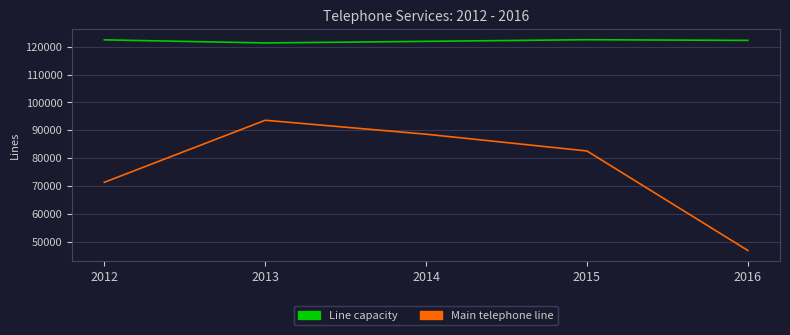

What is the lowest value of the Main telephone line series?

46904